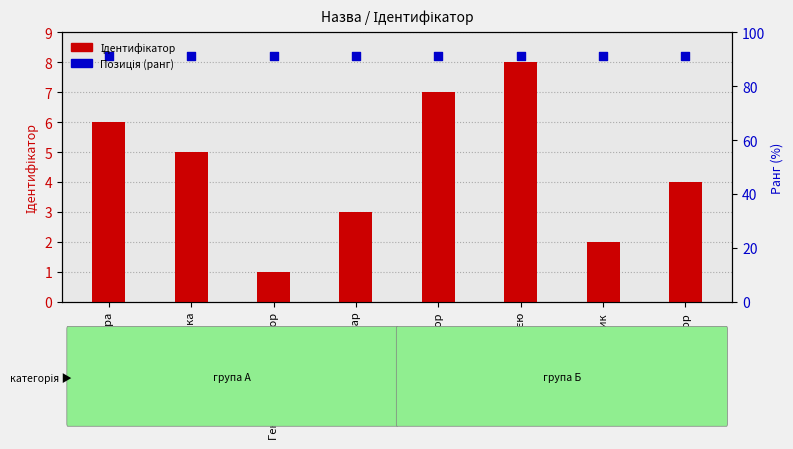

Which series contains the highest Y value?

Позиція (ранг)